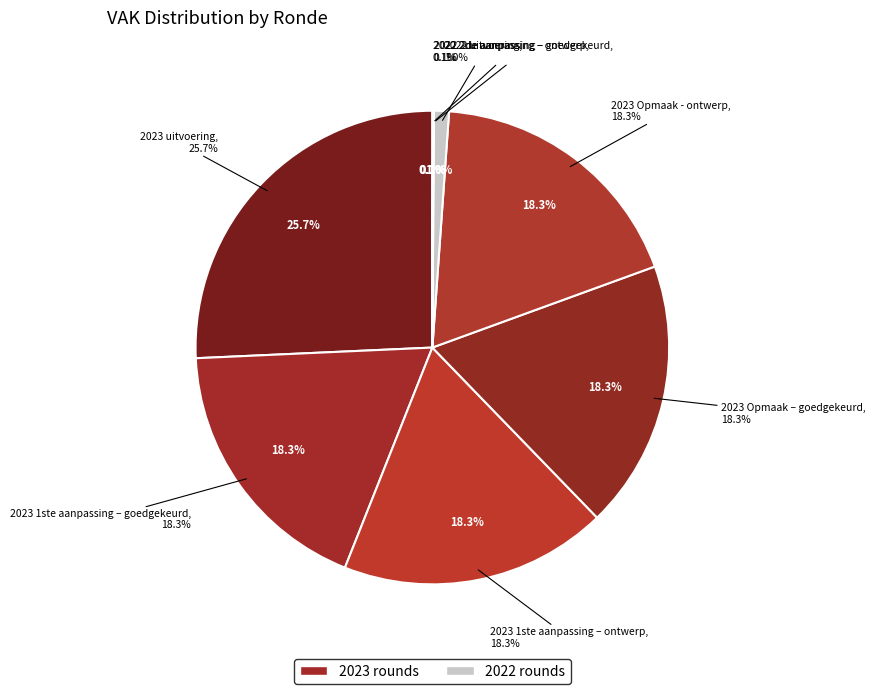

True or false: 2023 Opmaak - ontwerp accounts for 18% of the total.

True